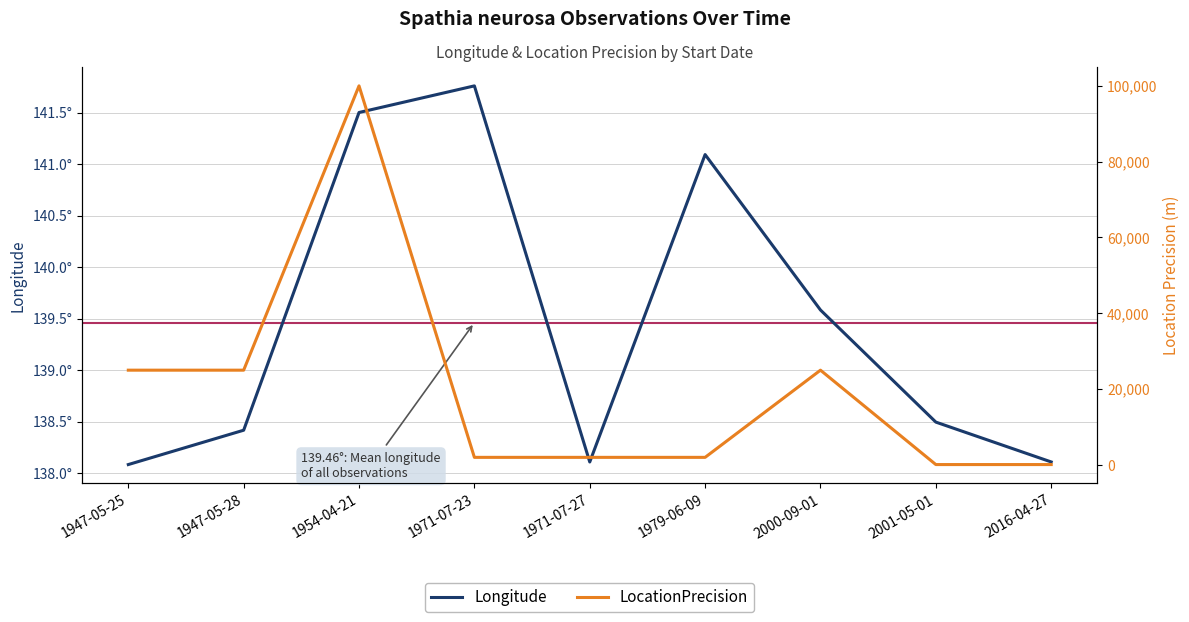

Is the value of LocationPrecision at 2016-04-27 greater than the value of Longitude at 1954-04-21?

No